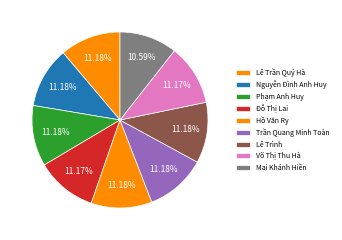

Does Nguyễn Đình Anh Huy account for over 50% of the chart?

No